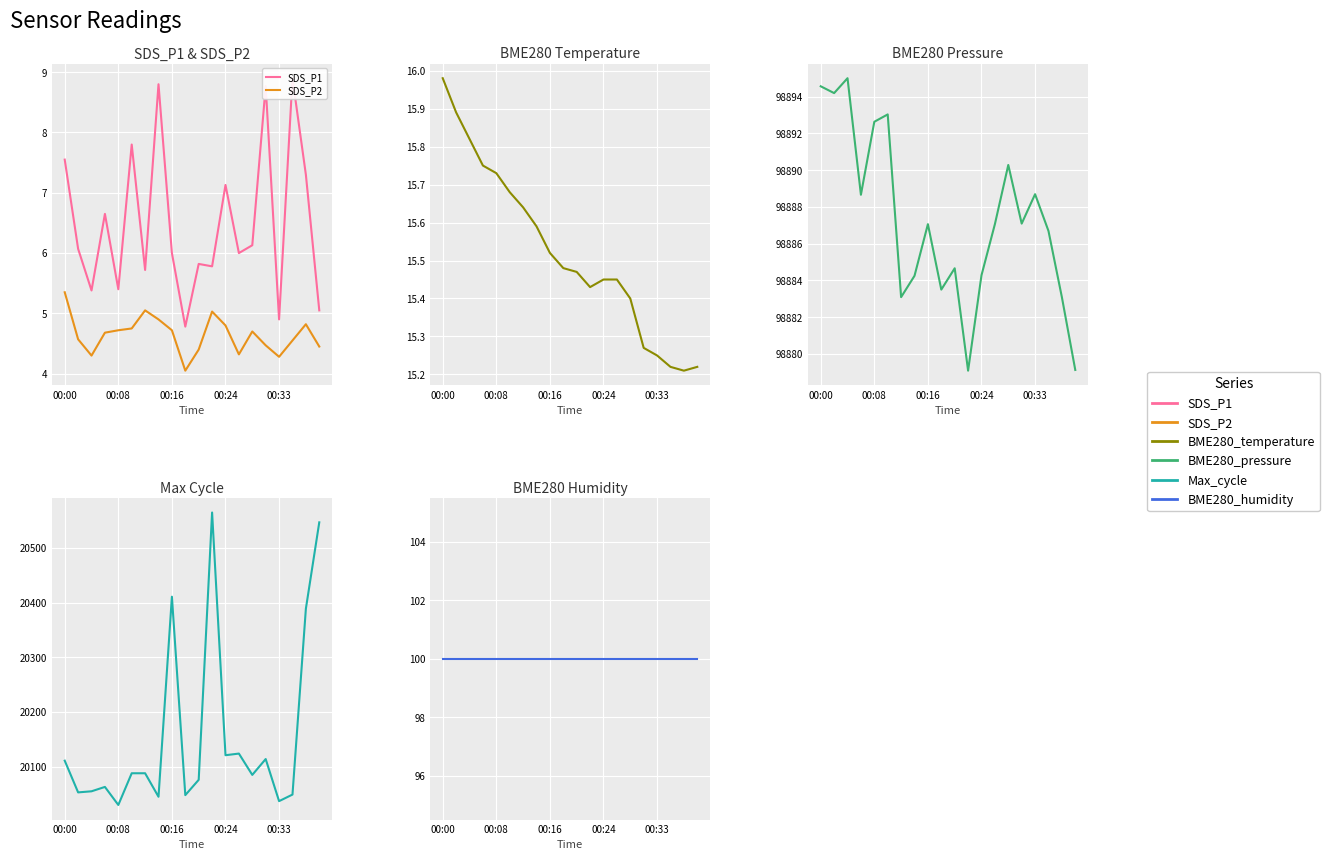

At how many categories does at least one series exceed 50428?

20